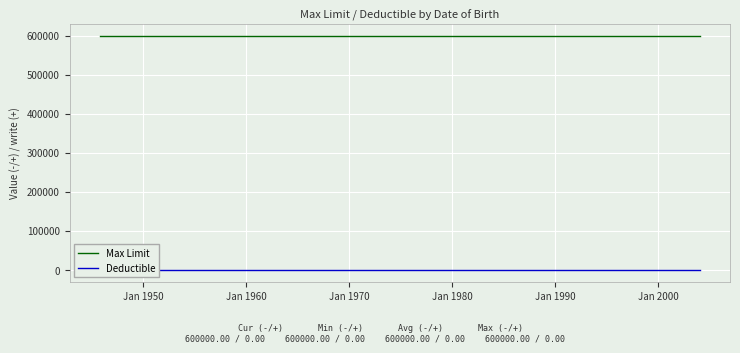

True or false: Max Limit has a value of 876652 at 12.

False